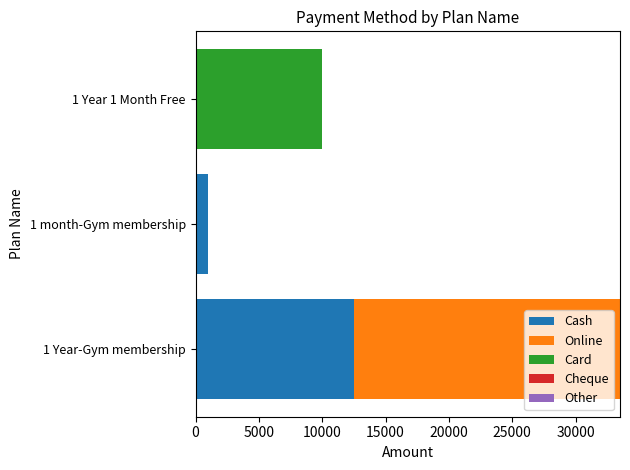

Count the number of categories in the chart.

3